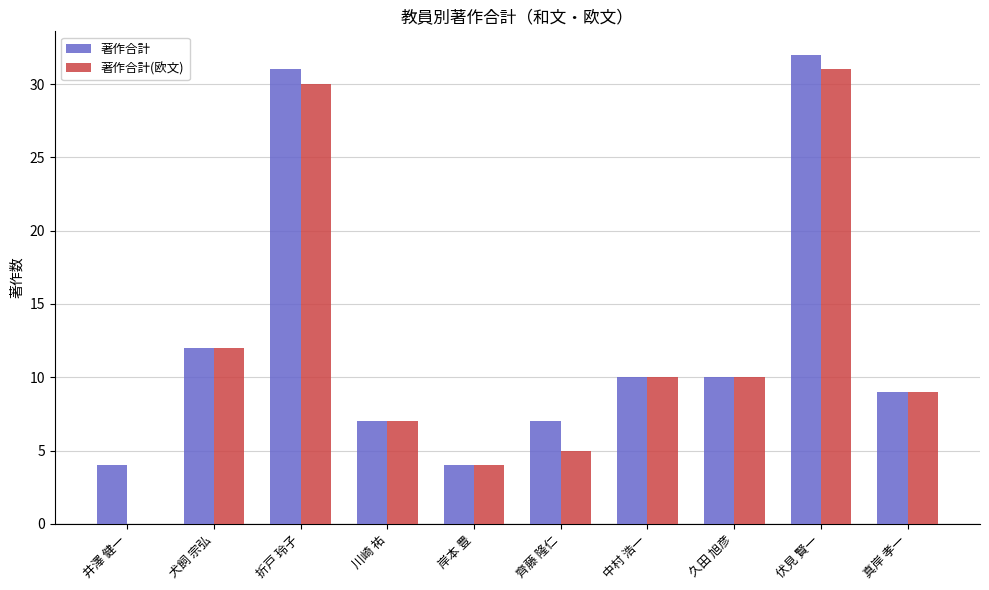

At which label is 著作合計 closest to 18?

犬飼 宗弘